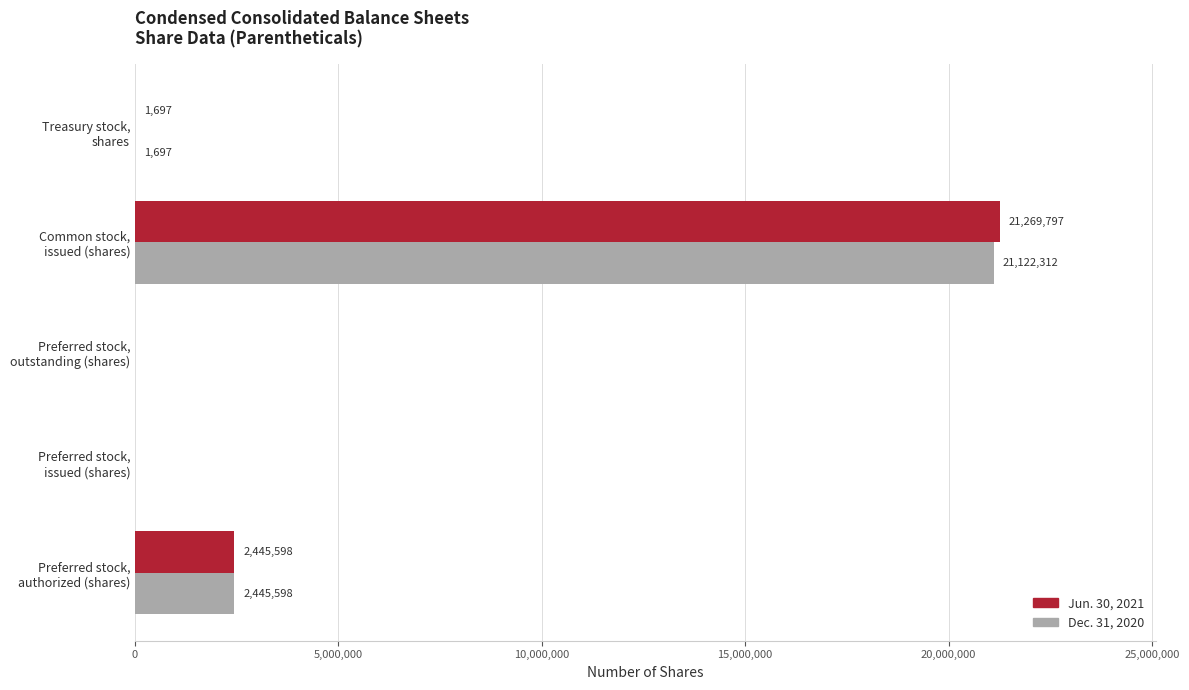

Which series has the largest total across all categories?

Jun. 30, 2021